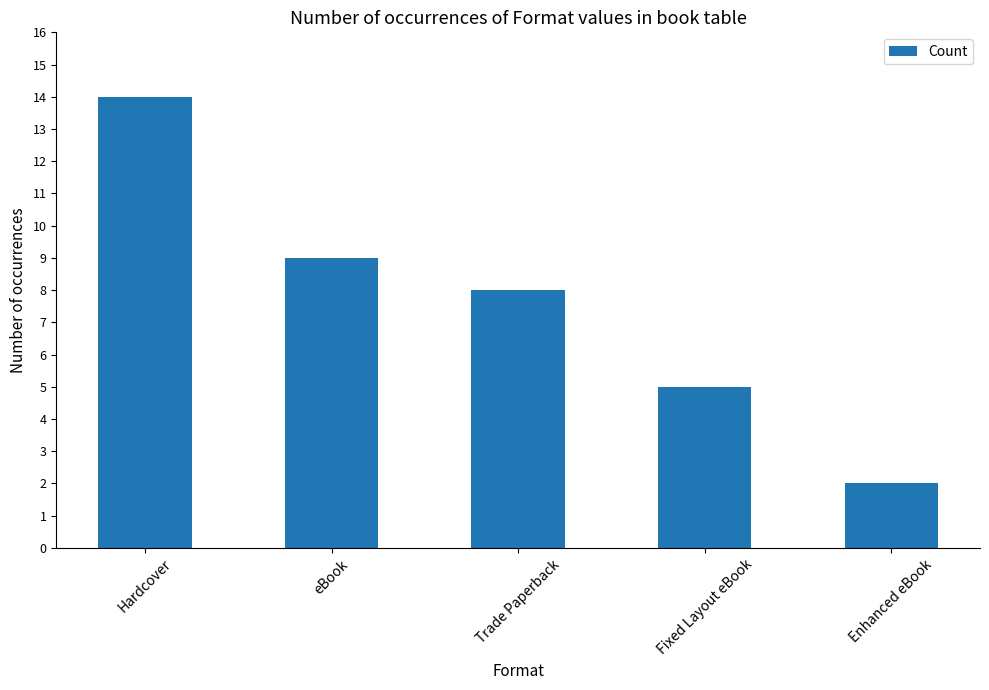

What is the ratio of the value at Fixed Layout eBook to the value at Hardcover?

0.4